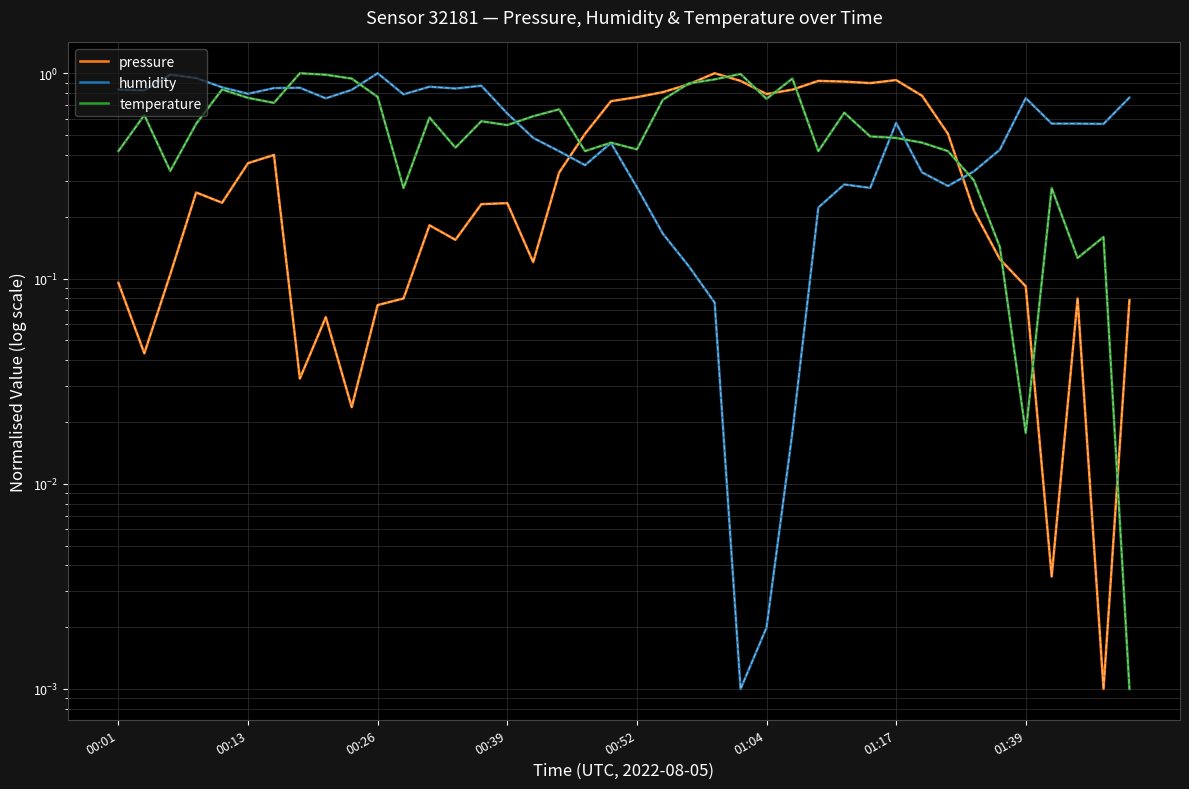

Where is temperature nearest to the value 0?

39